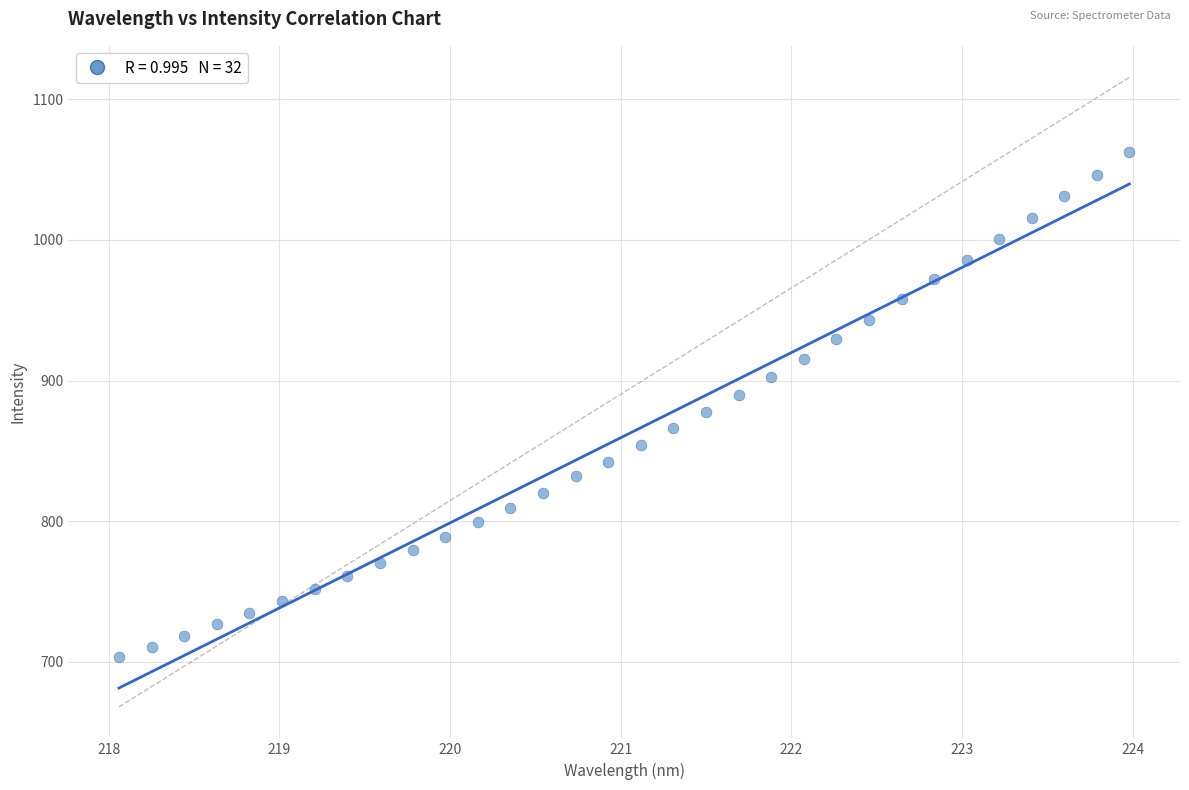

What is the range of Y values (max minus min)?

359.4